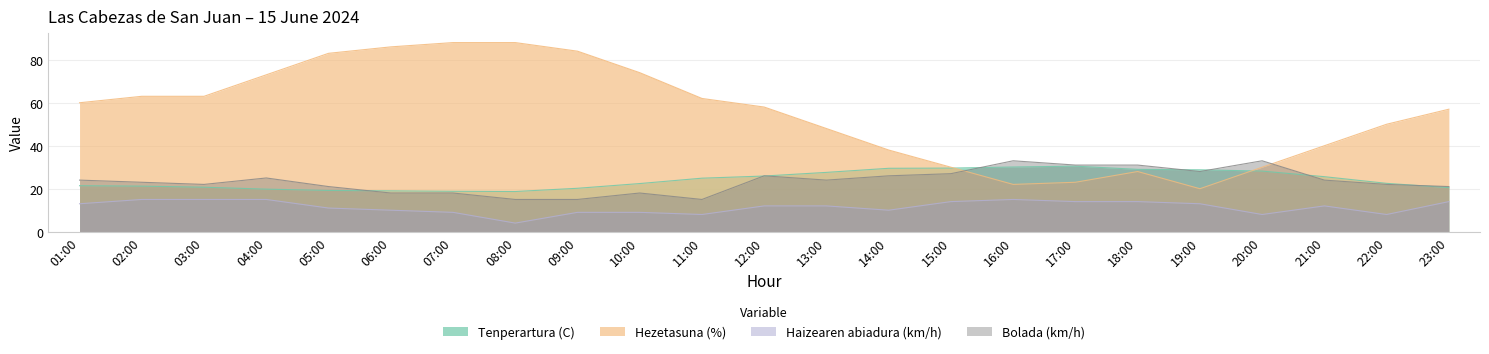

Reading left to right, list all the values displayed in this chart.

Tenperartura (C): 01:00=21.4	02:00=21.2	03:00=20.7	04:00=19.8	05:00=19.2	06:00=19.0	07:00=18.8	08:00=18.7	09:00=20.2	10:00=22.4	11:00=24.9	12:00=25.9	13:00=27.6	14:00=29.5	15:00=29.6	16:00=30.1	17:00=30.5	18:00=29.0	19:00=28.8	20:00=28.2	21:00=25.6	22:00=22.5	23:00=20.5
Hezetasuna (%): 01:00=60.0	02:00=63.0	03:00=63.0	04:00=73.0	05:00=83.0	06:00=86.0	07:00=88.0	08:00=88.0	09:00=84.0	10:00=74.0	11:00=62.0	12:00=58.0	13:00=48.0	14:00=38.0	15:00=30.0	16:00=22.0	17:00=23.0	18:00=28.0	19:00=20.0	20:00=30.0	21:00=40.0	22:00=50.0	23:00=57.0
Haizearen abiadura (km/h): 01:00=13.0	02:00=15.0	03:00=15.0	04:00=15.0	05:00=11.0	06:00=10.0	07:00=9.0	08:00=4.0	09:00=9.0	10:00=9.0	11:00=8.0	12:00=12.0	13:00=12.0	14:00=10.0	15:00=14.0	16:00=15.0	17:00=14.0	18:00=14.0	19:00=13.0	20:00=8.0	21:00=12.0	22:00=8.0	23:00=14.0
Bolada (km/h): 01:00=24.0	02:00=23.0	03:00=22.0	04:00=25.0	05:00=21.0	06:00=18.0	07:00=18.0	08:00=15.0	09:00=15.0	10:00=18.0	11:00=15.0	12:00=26.0	13:00=24.0	14:00=26.0	15:00=27.0	16:00=33.0	17:00=31.0	18:00=31.0	19:00=28.0	20:00=33.0	21:00=24.0	22:00=22.0	23:00=21.0